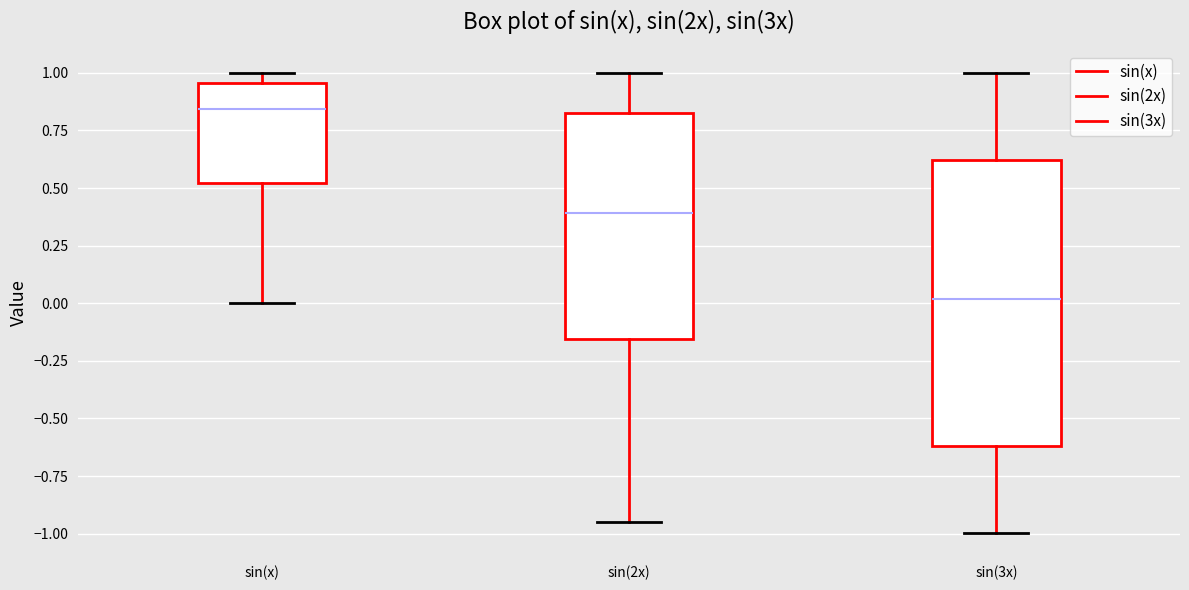

Reading left to right, transcribe this box plot: for each box, give where its median line is, the range the box spans, and where its two whiskers end, as read against the y-axis. The values are not printed on the chart, so give them approximately, as read against the axis.

sin(x): median 0.85, box 0.50 to 0.95, whiskers 0.00 to 1.00
sin(2x): median 0.40, box -0.15 to 0.80, whiskers -0.95 to 1.00
sin(3x): median 0.00, box -0.60 to 0.60, whiskers -1.00 to 1.00